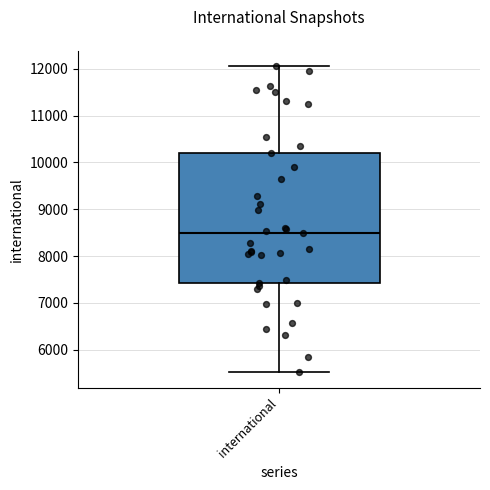

Read this box plot against the y-axis: the position of the median line, the range covered by the box, and the ends of both whiskers. The values are not printed on the chart, so give them approximately, as read against the axis.

median 8500, box 7400 to 10200, whiskers 5500 to 12100